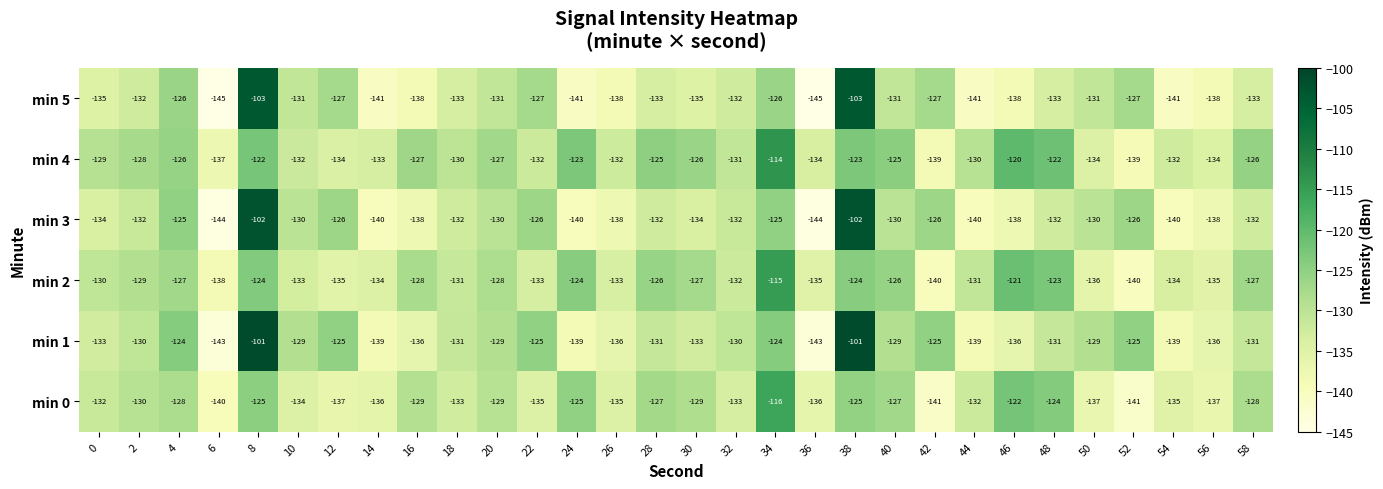

At 40, list the series in order from largest to smallest.

min 4, min 2, min 0, min 1, min 3, min 5